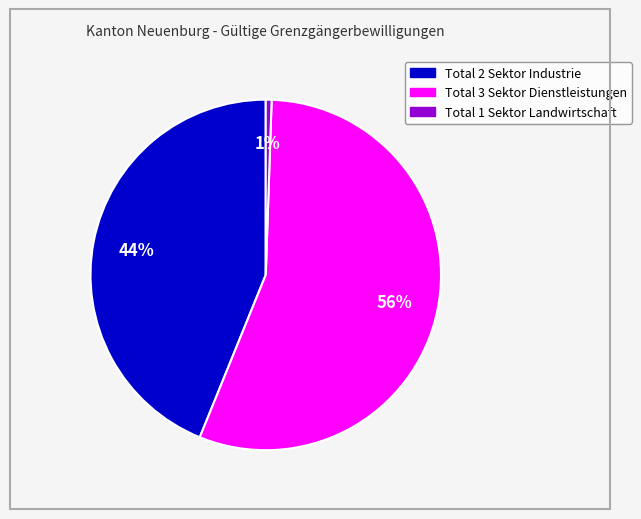

Is there a majority slice in this chart?

Yes